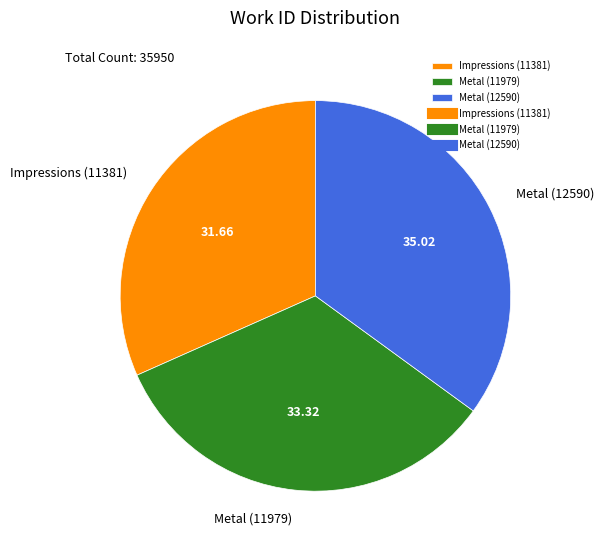

Does Metal (12590) represent more than half of the total?

No